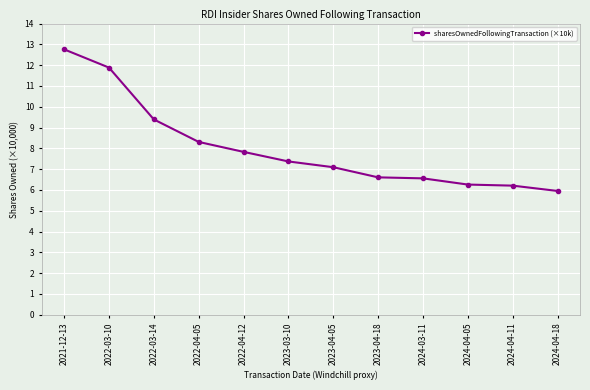

Which has a higher value, 2024-04-05 or 2023-04-05?

2023-04-05